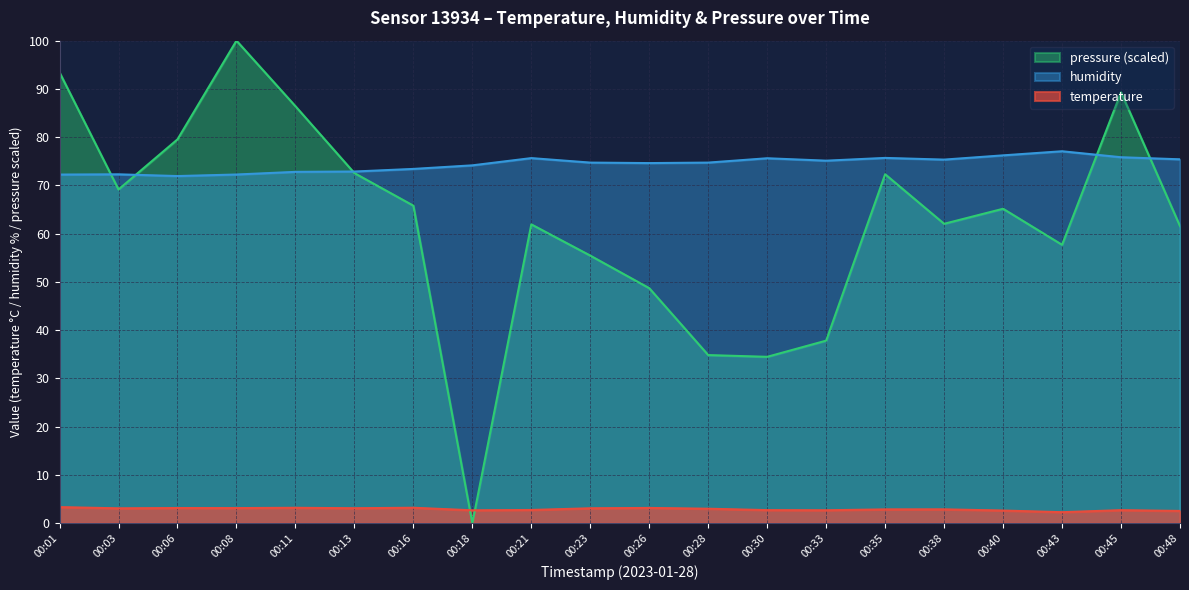

Where is the first local maximum for pressure_norm?

00:08